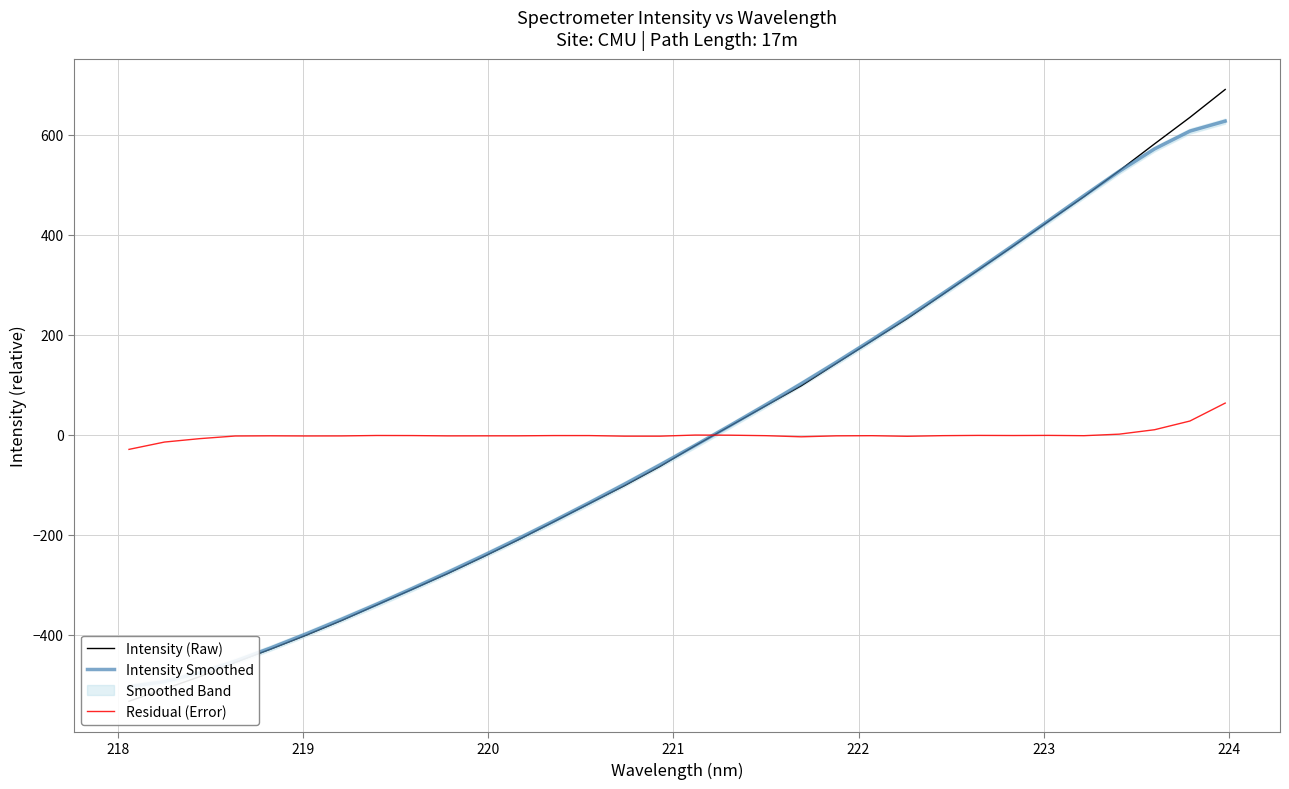

Reading left to right, list all the values displayed in this chart.

Intensity (Raw): -532.6	-508.2	-483.5	-455.1	-428.5	-400.7	-371.3	-340.2	-309.0	-277.5	-244.1	-209.9	-174.1	-137.8	-101.7	-63.4	-21.9	18.0	58.0	97.9	143.0	187.8	232.3	280.4	328.7	377.1	426.7	475.9	527.8	581.5	634.3	690.2
Intensity Smoothed: -503.4	-493.6	-475.7	-452.6	-426.3	-398.3	-369.0	-338.7	-307.4	-275.2	-242.0	-207.7	-172.5	-136.2	-98.9	-60.6	-21.3	18.9	59.9	101.9	145.2	189.7	235.4	282.2	330.0	378.6	428.0	477.8	526.6	571.4	606.9	626.9
Residual (Error): -29.2	-14.6	-7.8	-2.5	-2.1	-2.4	-2.4	-1.5	-1.6	-2.3	-2.2	-2.2	-1.6	-1.6	-2.8	-2.9	-0.6	-0.8	-1.8	-4.1	-2.2	-1.9	-3.1	-1.8	-1.3	-1.5	-1.3	-1.9	1.2	10.1	27.4	63.3